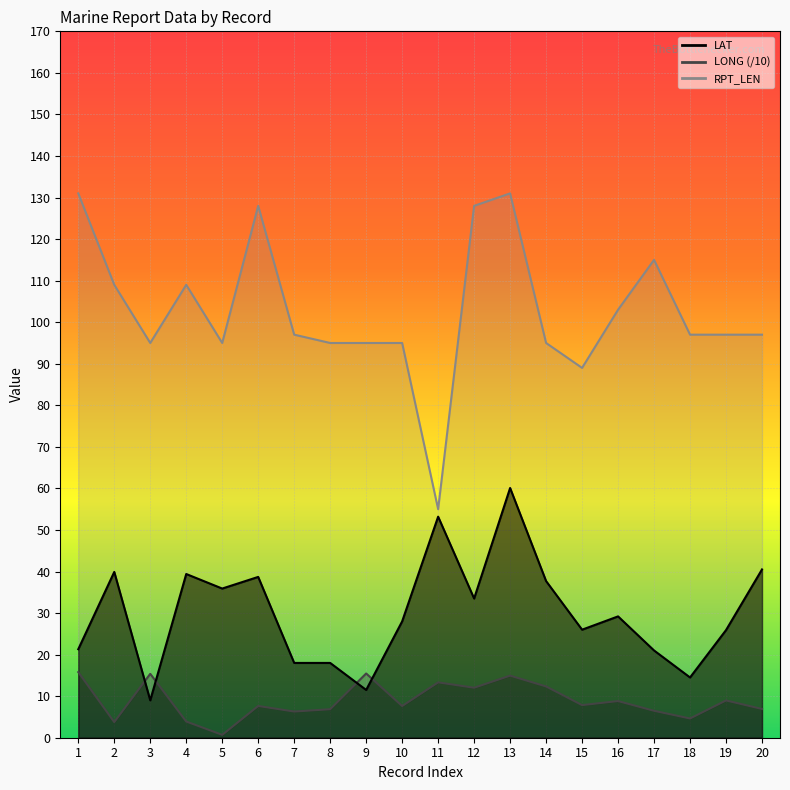

Between 8 and 5, which is larger?

5